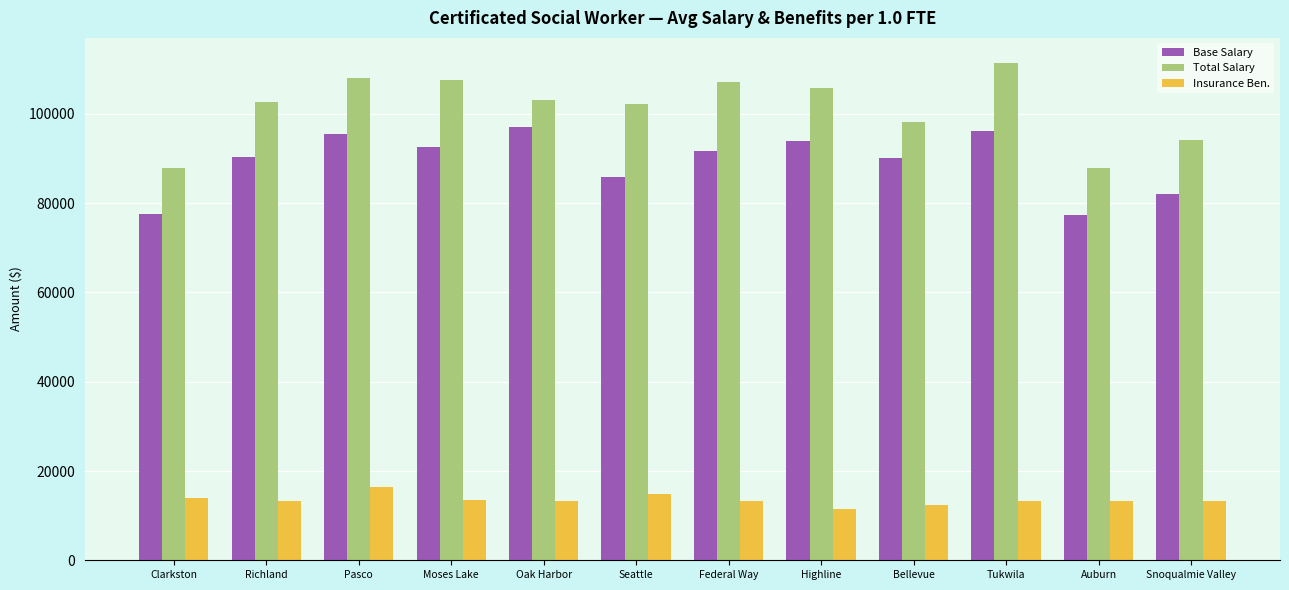

The Total Salary series shows 107533 at Moses Lake. True or false?

True